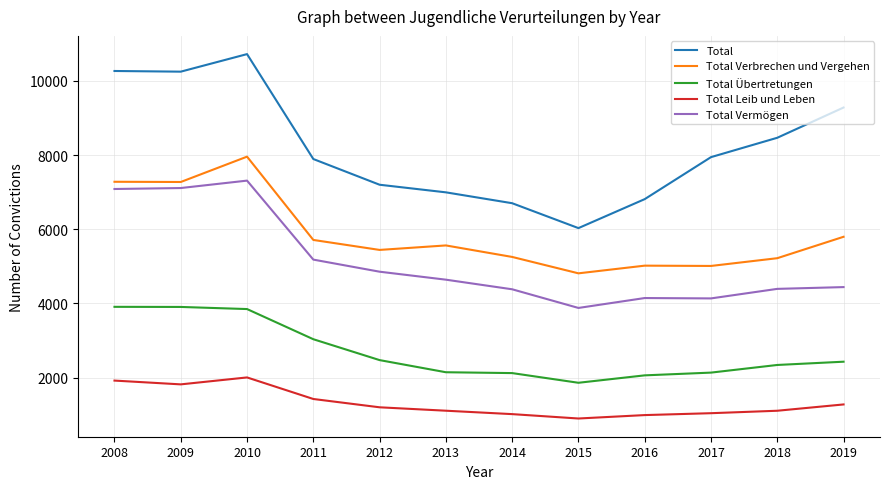

Rank the series by their maximum value, from highest to lowest.

Total, Total Verbrechen und Vergehen, Total Vermögen, Total Übertretungen, Total Leib und Leben